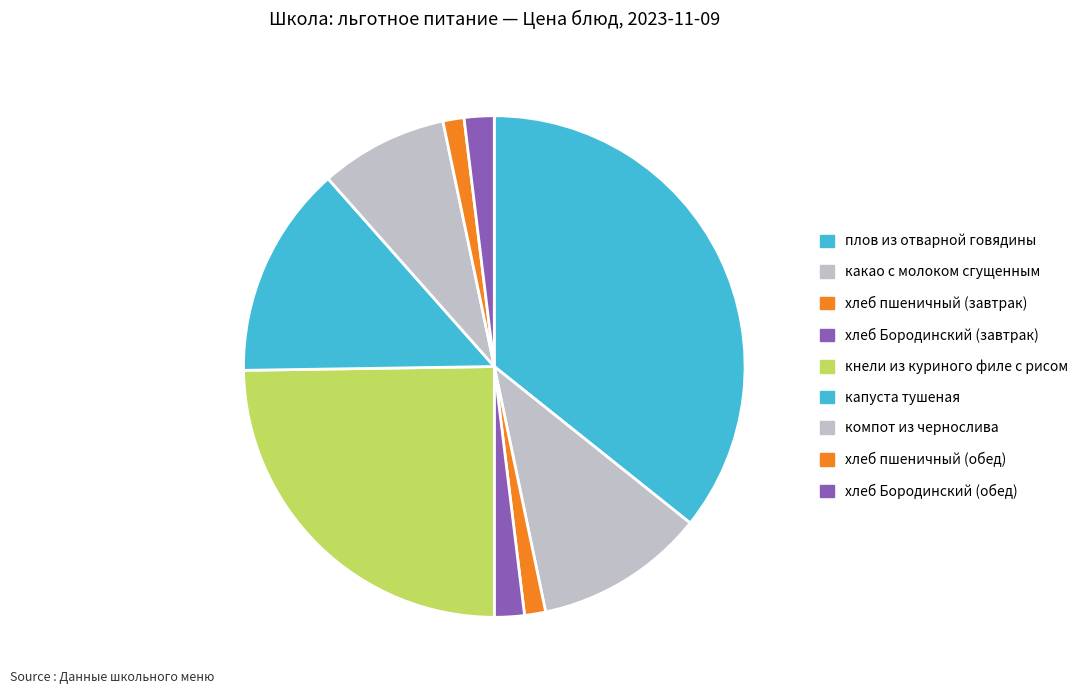

How many slices are in this pie chart?

9